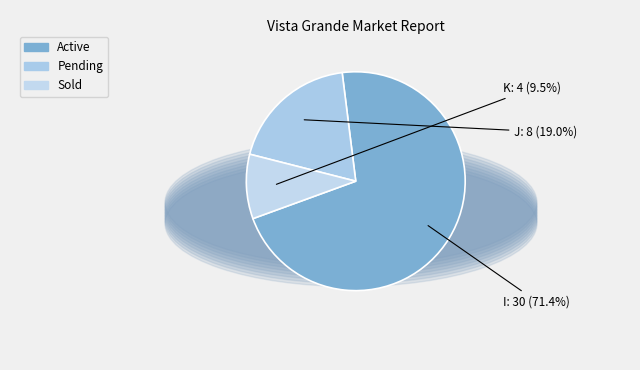

Which slice represents more than half of the pie?

I